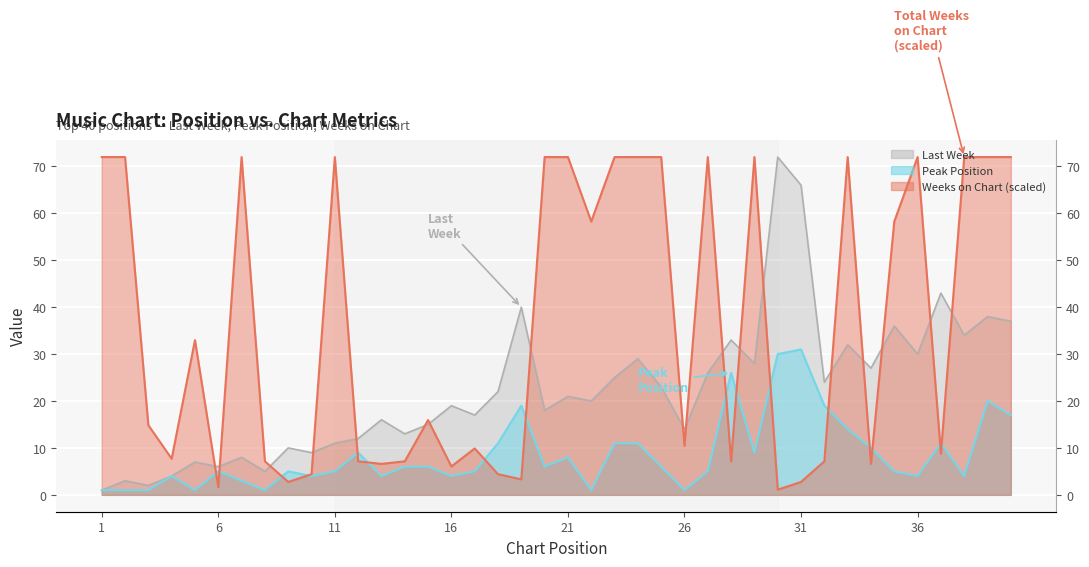

How many lines are shown in the chart?

3